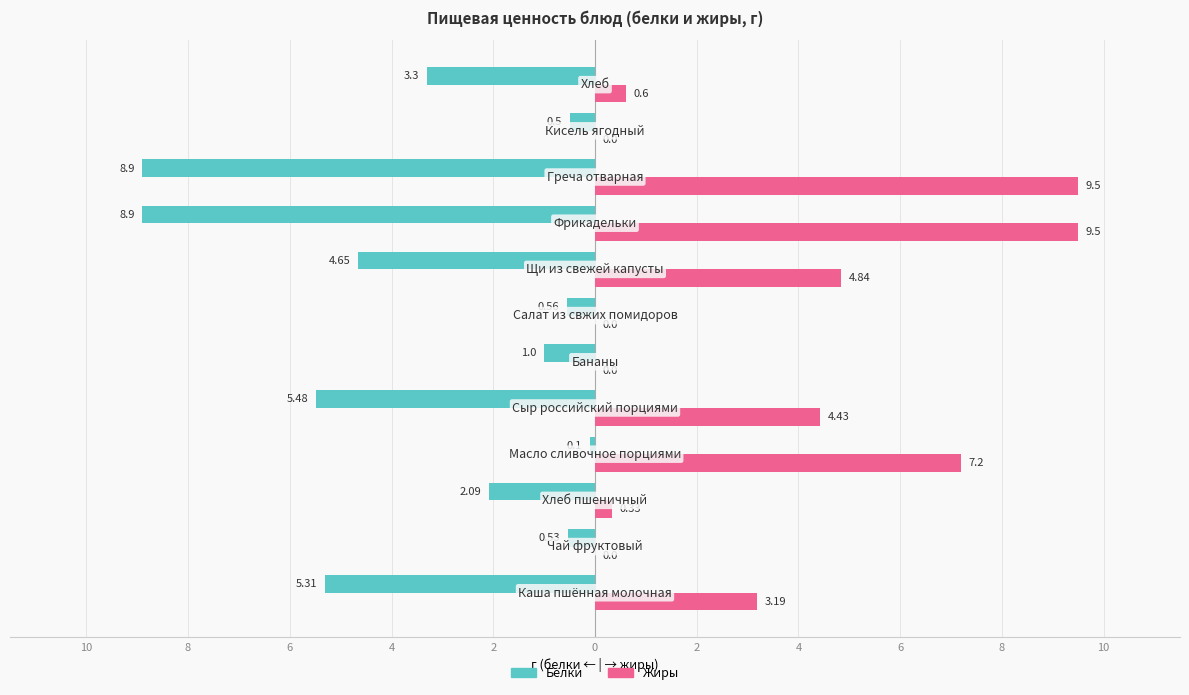

Reading left to right, list all the values displayed in this chart.

Белки: -5.3	-0.5	-2.1	-0.1	-5.5	-1.0	-0.6	-4.7	-8.9	-8.9	-0.5	-3.3
Жиры: 3.2	0.0	0.3	7.2	4.4	0.0	0.0	4.8	9.5	9.5	0.0	0.6